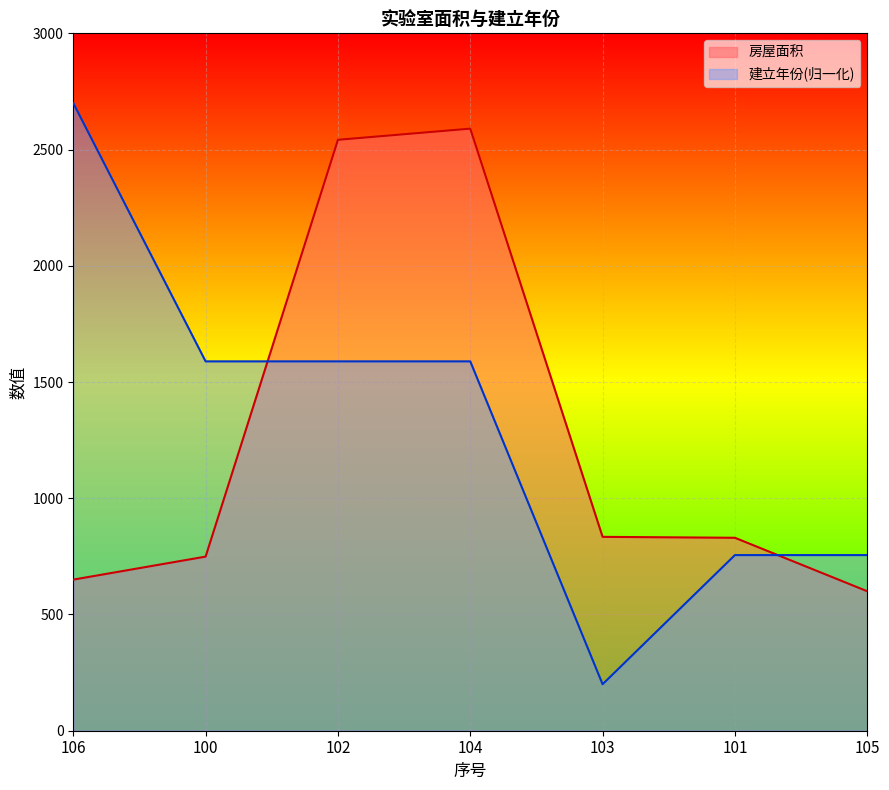

What is the highest value of the 建立年份 series?

2700.0